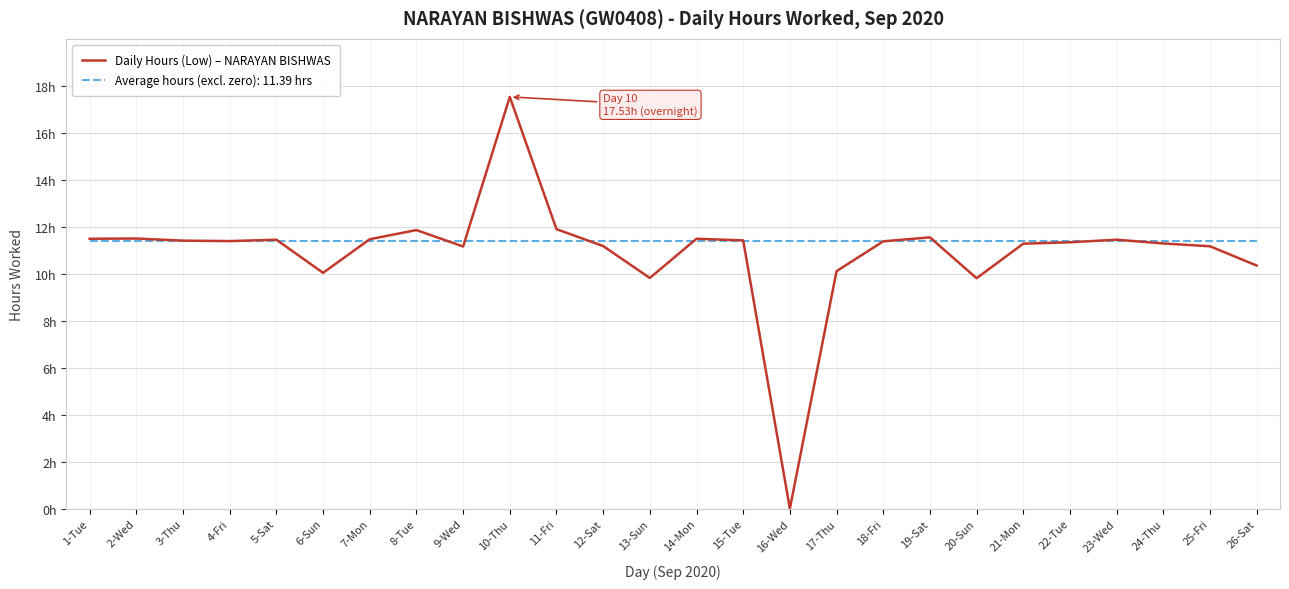

Does the chart have visible grid lines?

Yes